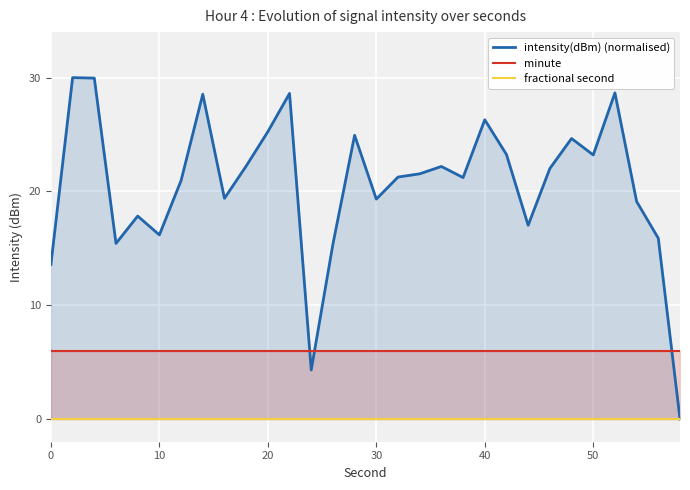

The value of minute at 11 is 3.8. True or false?

False